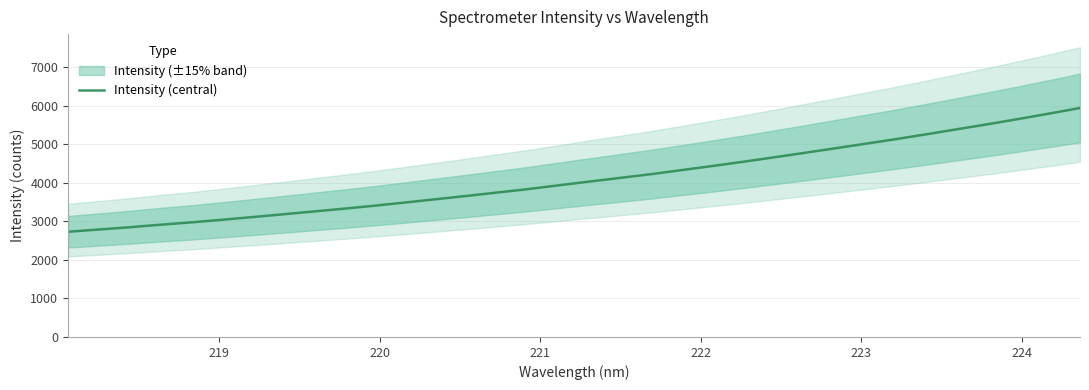

True or false: the data has more than 0 interior local peaks.

False